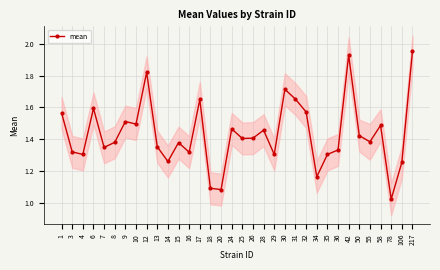

How many lines are shown in the chart?

1